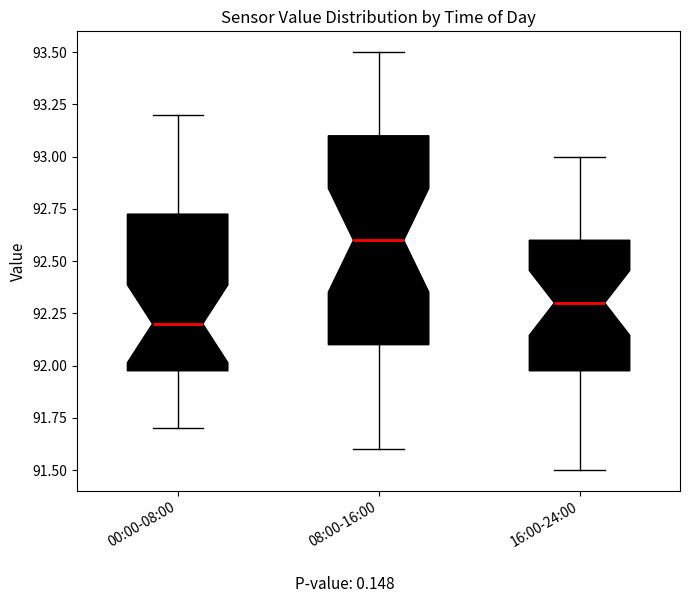

Reading left to right, transcribe this box plot: for each box, give where its median line is, the range the box spans, and where its two whiskers end, as read against the y-axis. The values are not printed on the chart, so give them approximately, as read against the axis.

00:00-08:00: median 92.20, box 92.00 to 92.75, whiskers 91.70 to 93.20
08:00-16:00: median 92.60, box 92.10 to 93.10, whiskers 91.60 to 93.50
16:00-24:00: median 92.30, box 92.00 to 92.60, whiskers 91.50 to 93.00